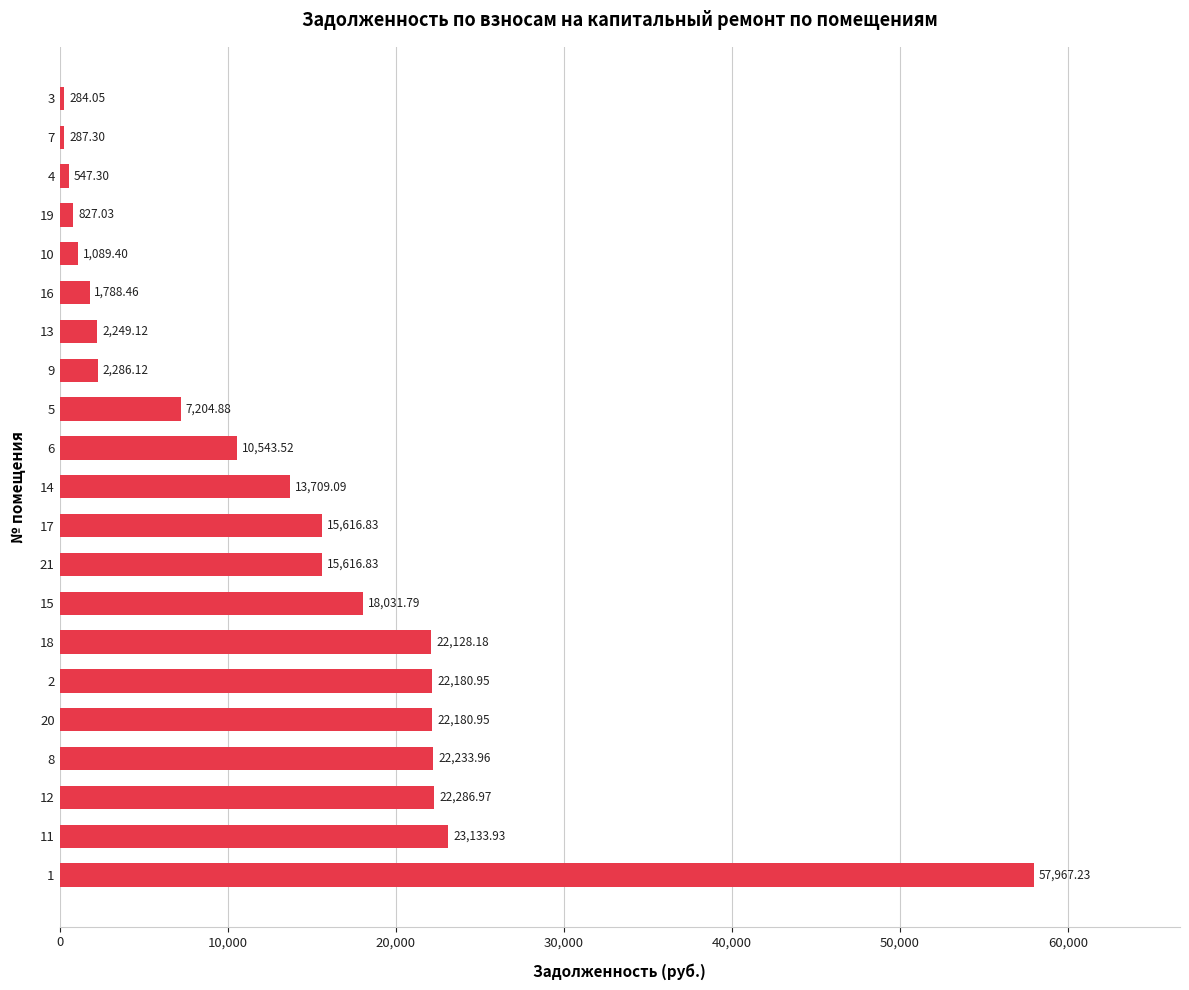

What is the change in value from 13 to 19?

-1422.1